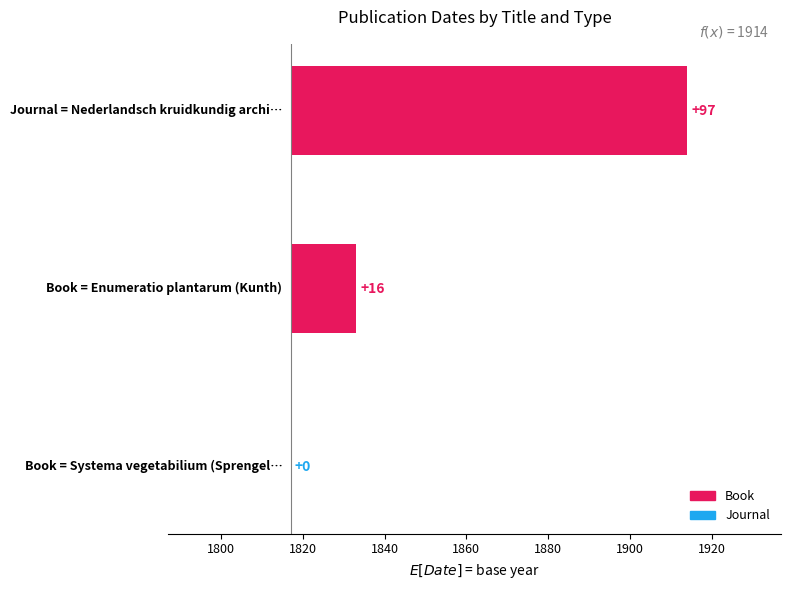

Approximately how many times larger is the value at Nederlandsch kruidkundig archief compared to Enumeratio plantarum (Kunth)?

6.1